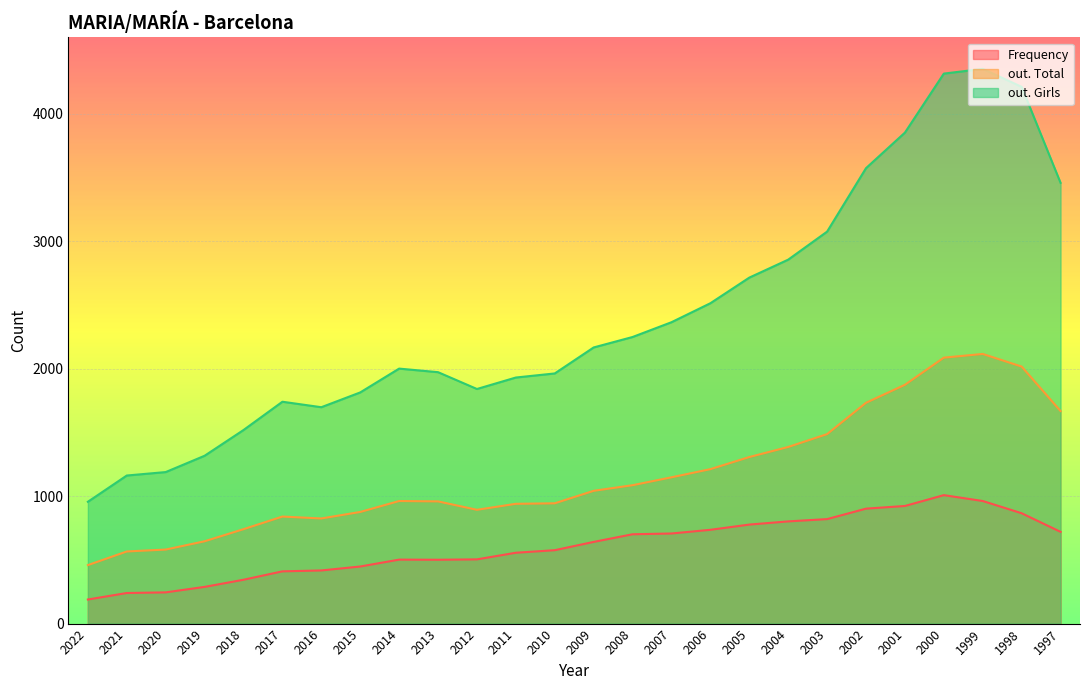

At 1997, list the series in order from largest to smallest.

out. Girls, out. Total, Frequency